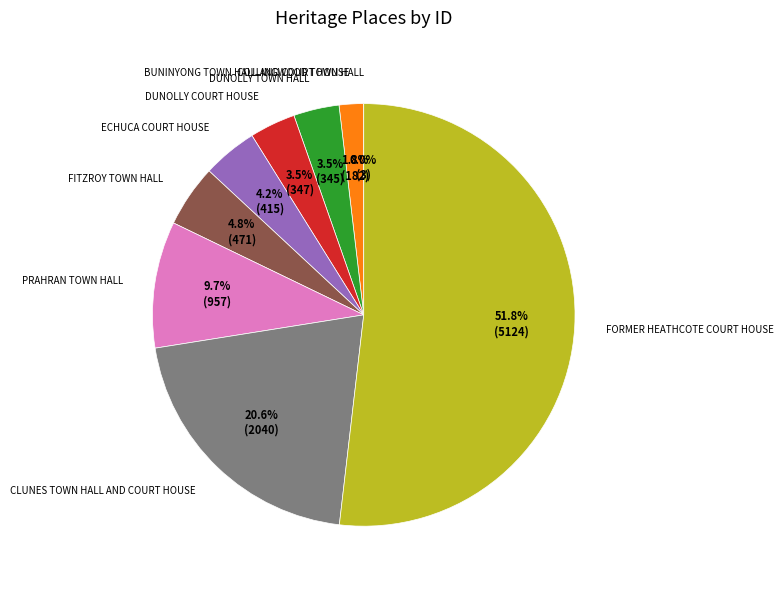

What percentage is the PRAHRAN TOWN HALL slice, to the nearest percent?

10%